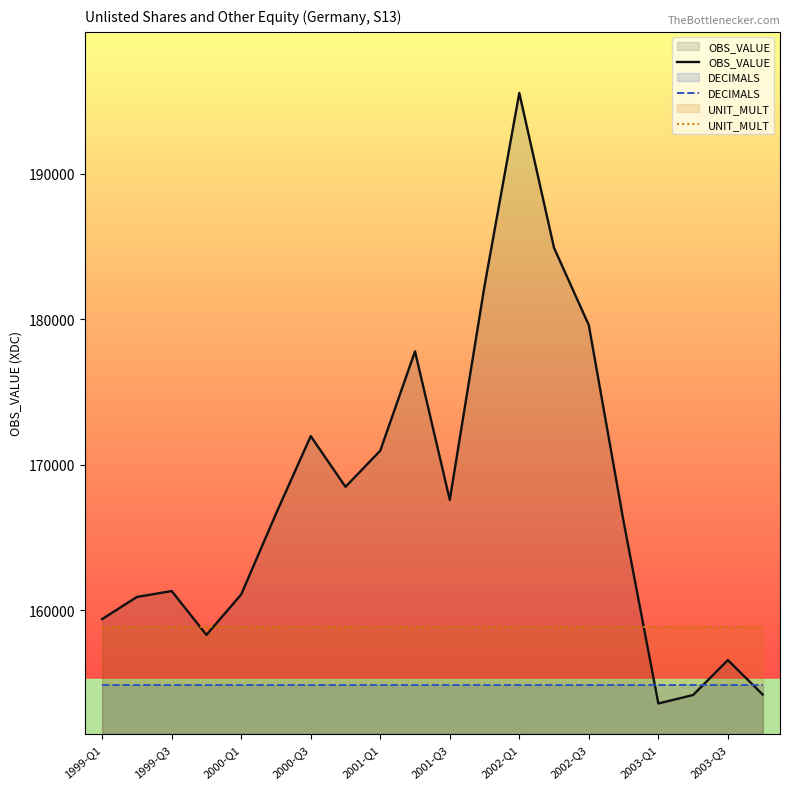

At which label does UNIT_MULT reach its minimum?

1999-Q1